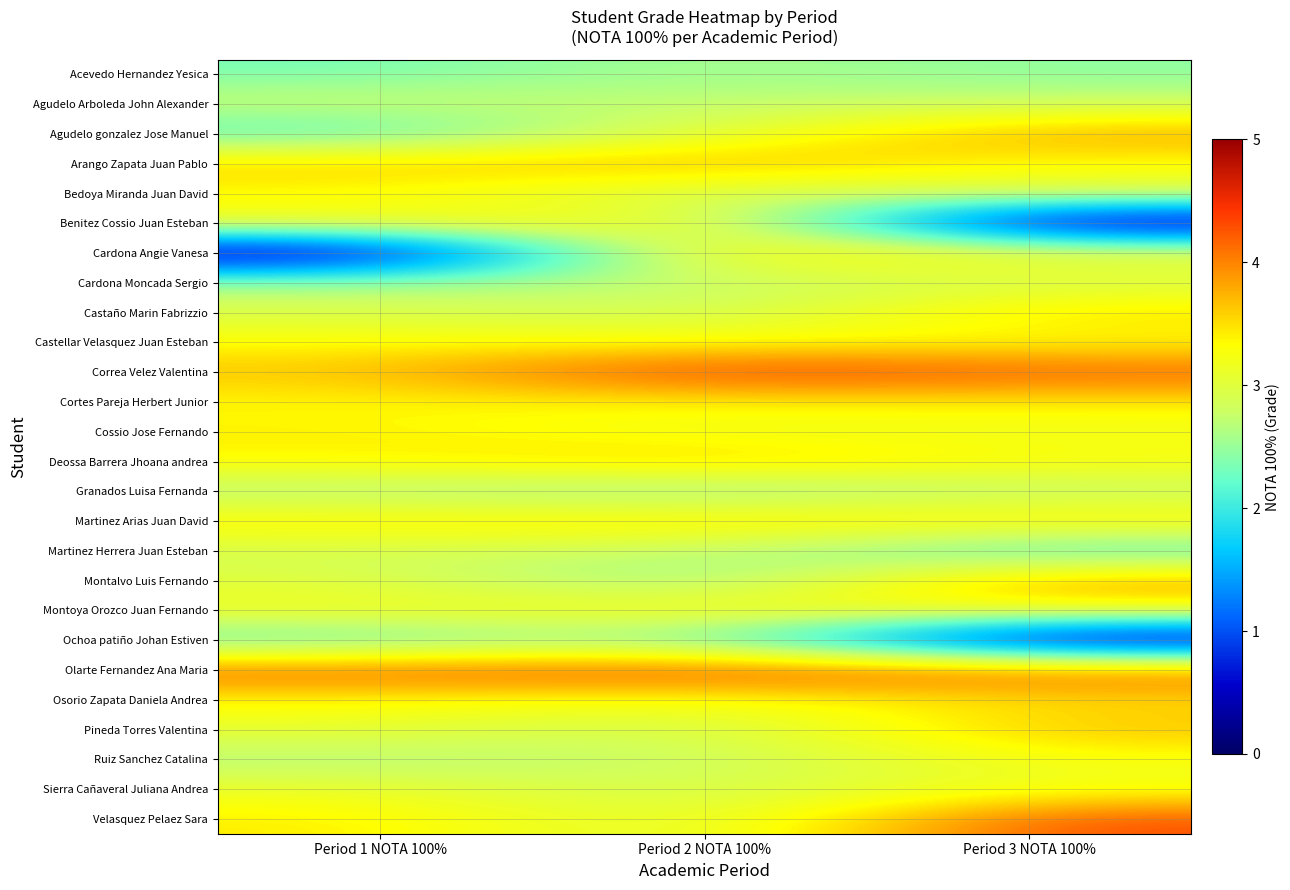

What is the maximum value shown in the chart?

4.5